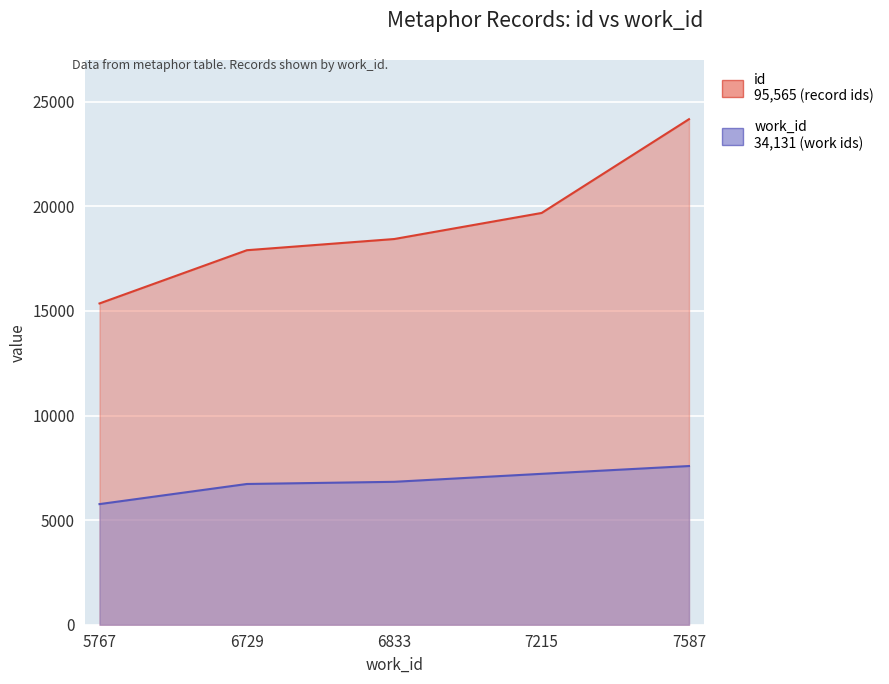

What are all the series names shown in the legend?

id, work_id